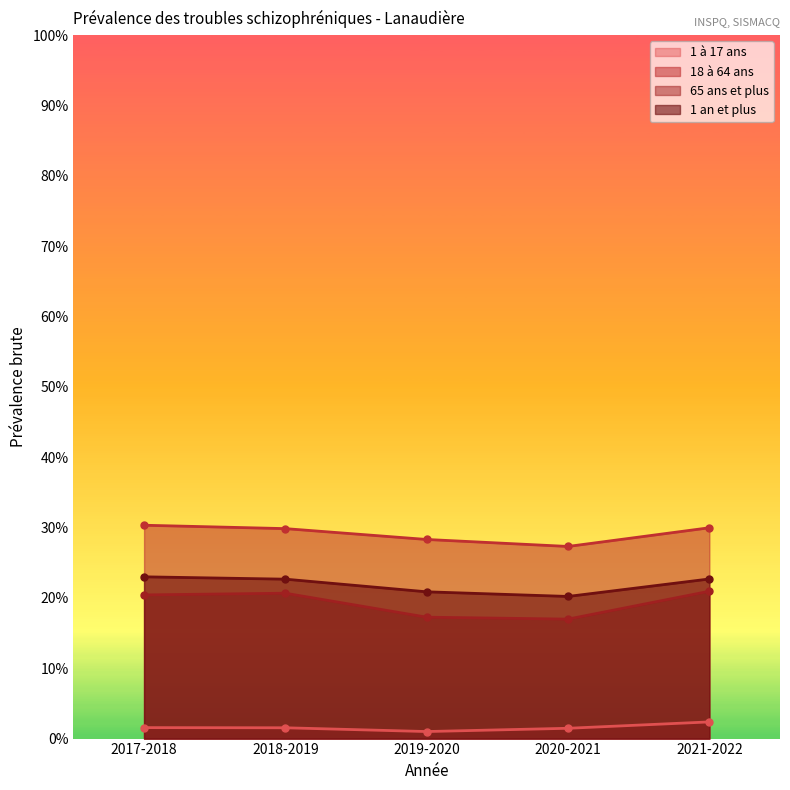

Which series has the largest total across all categories?

18 à 64 ans